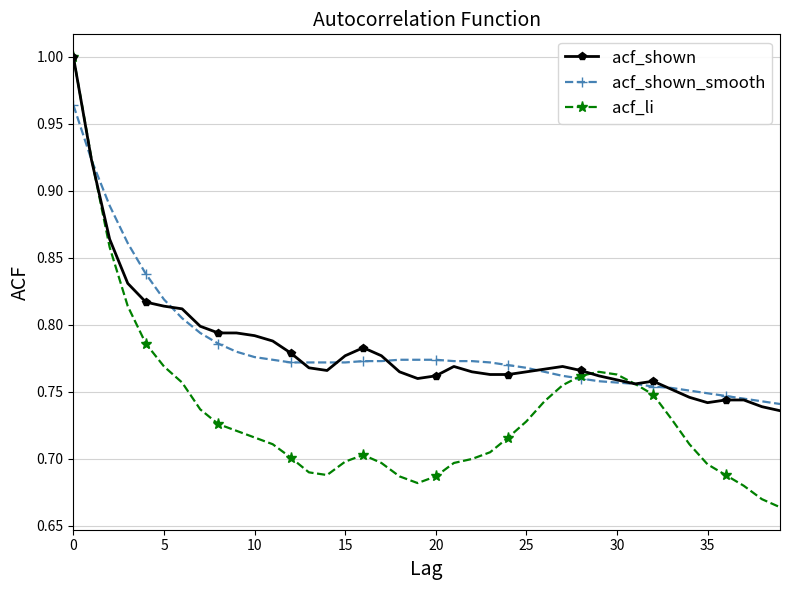

Which series has the largest range (max minus min)?

acf_li